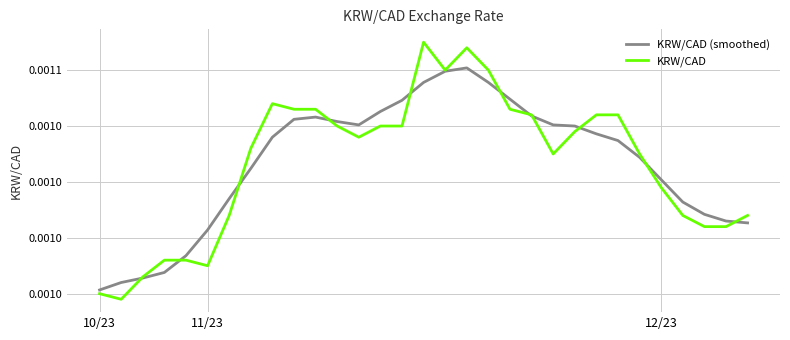

In KRW/CAD (smoothed), how many points are higher than both neighbors (excluding endpoints)?

2